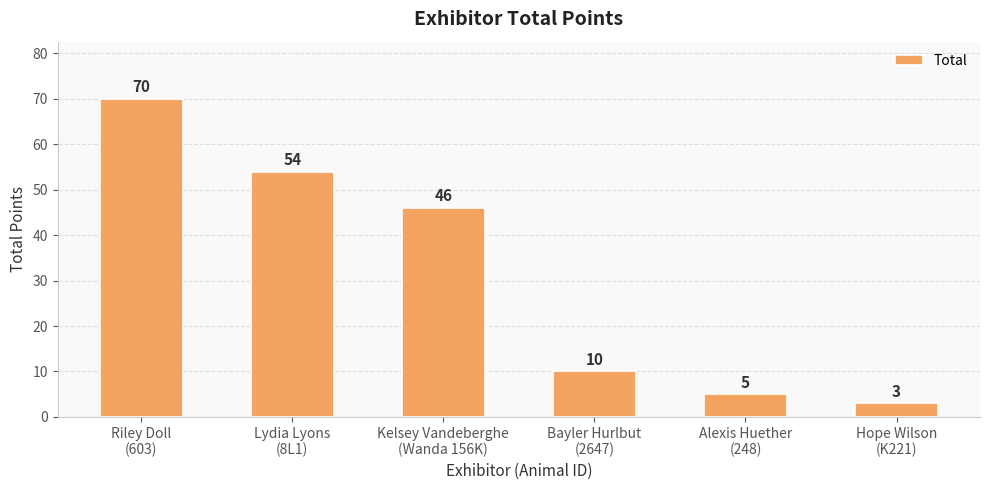

What is the difference between the maximum and second lowest values?

65